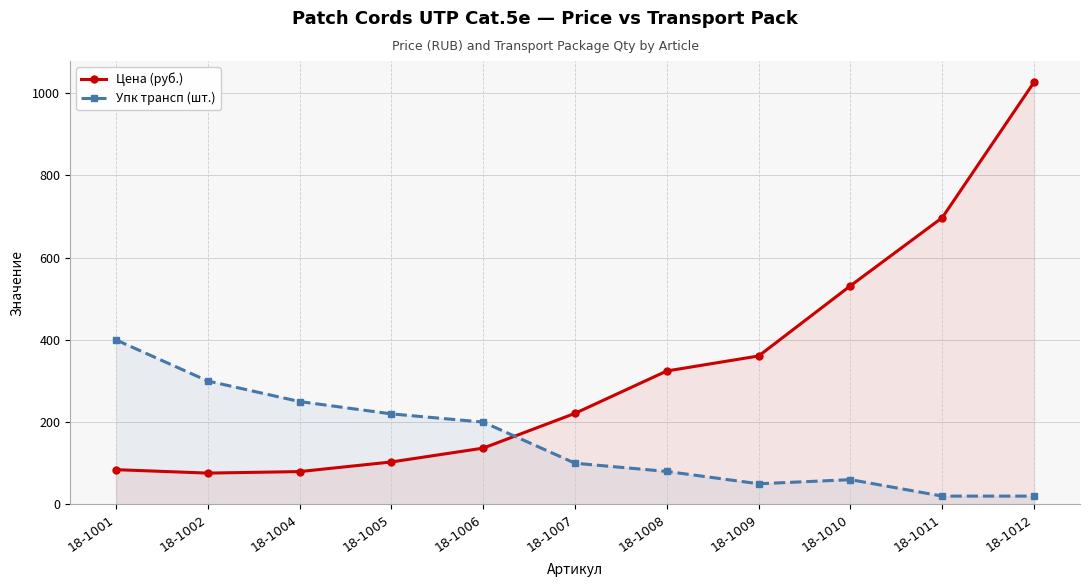

What is the maximum value shown in the chart?

1027.1